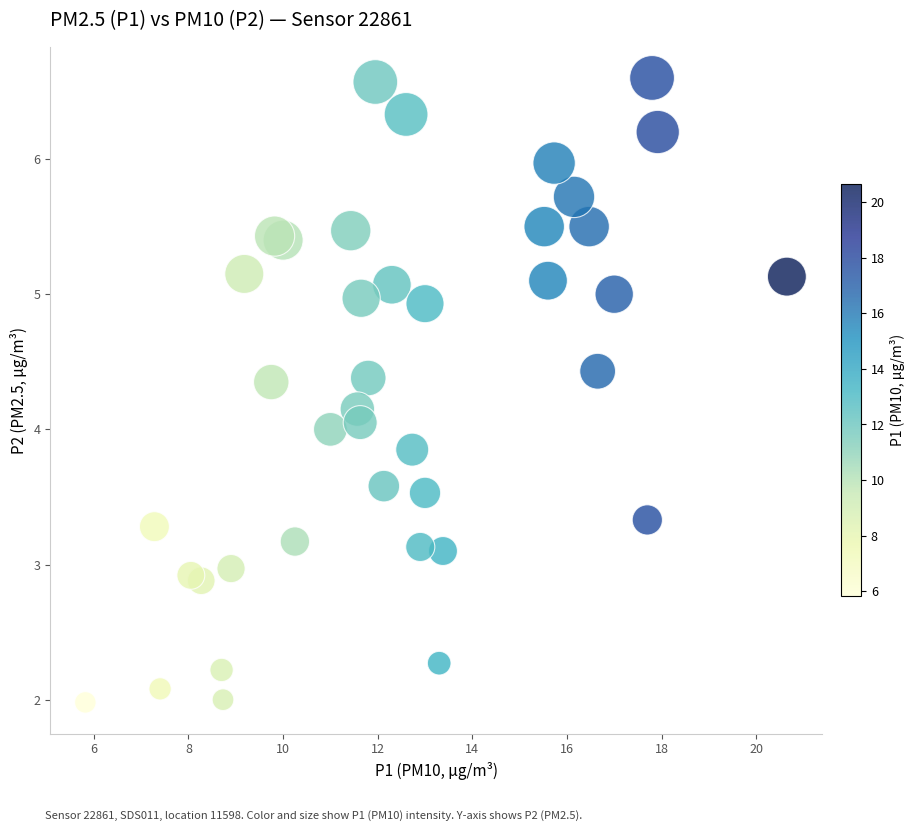

What is the range of X values (max minus min)?

14.8